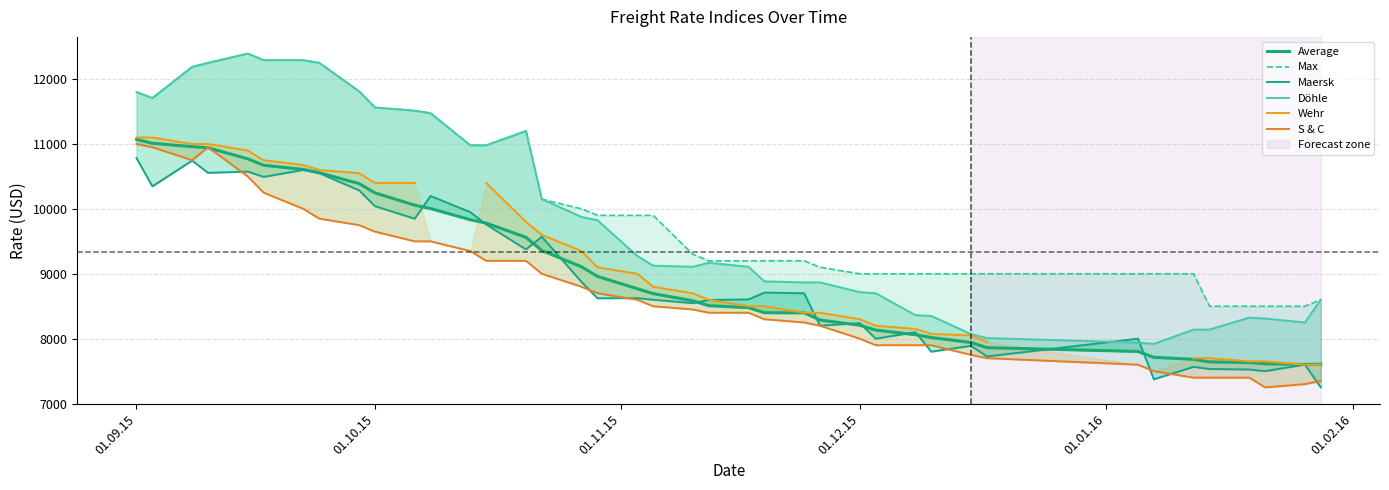

True or false: Max and Wehr intersect in this chart.

False